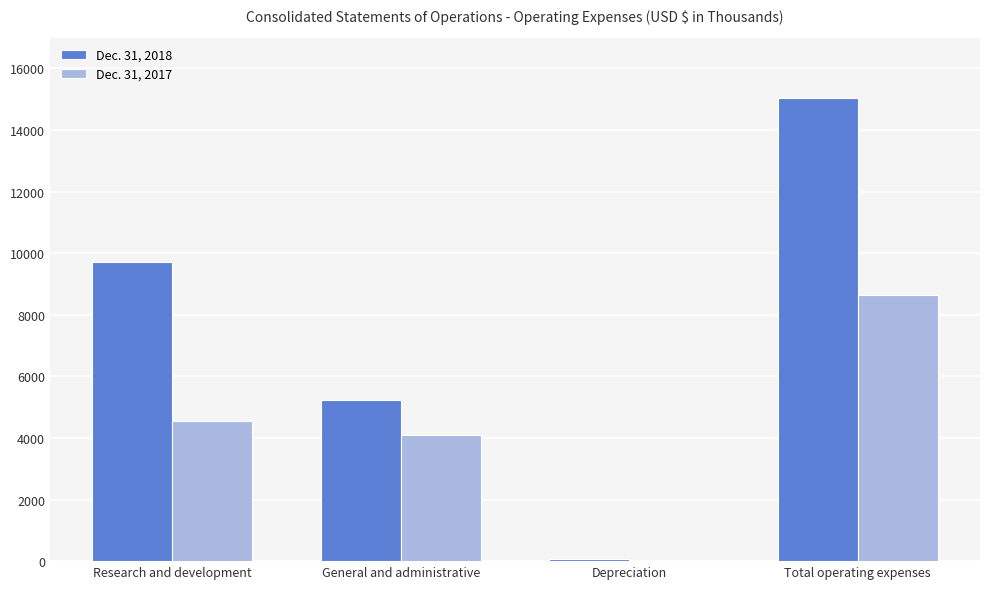

What is the maximum value shown in the chart?

15025